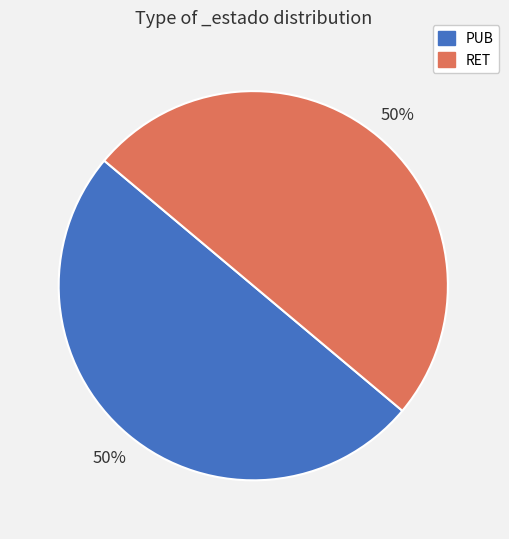

To the nearest percent, what percentage of the pie is RET?

50%